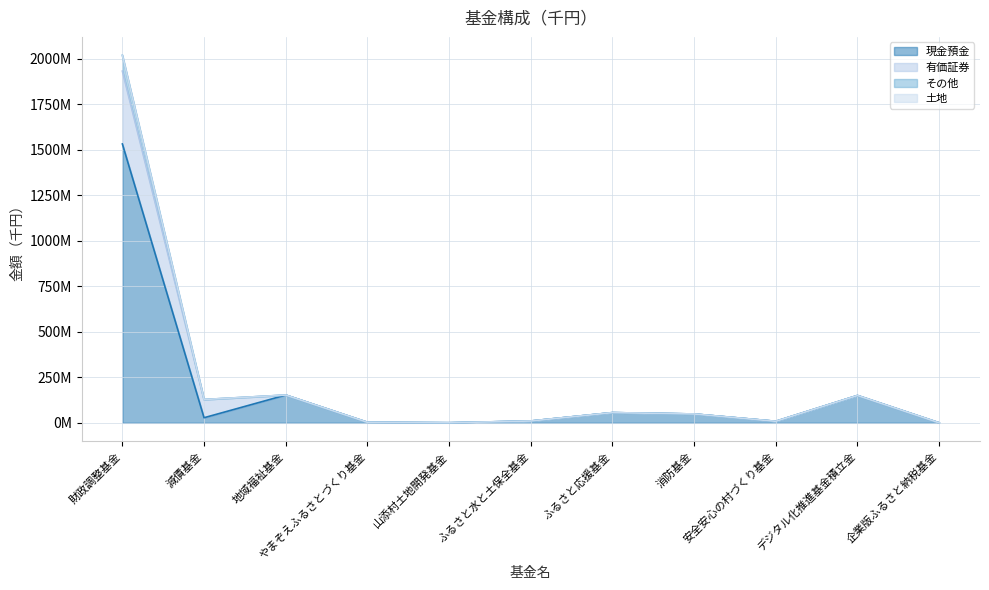

What is the minimum value for 現金預金?

1